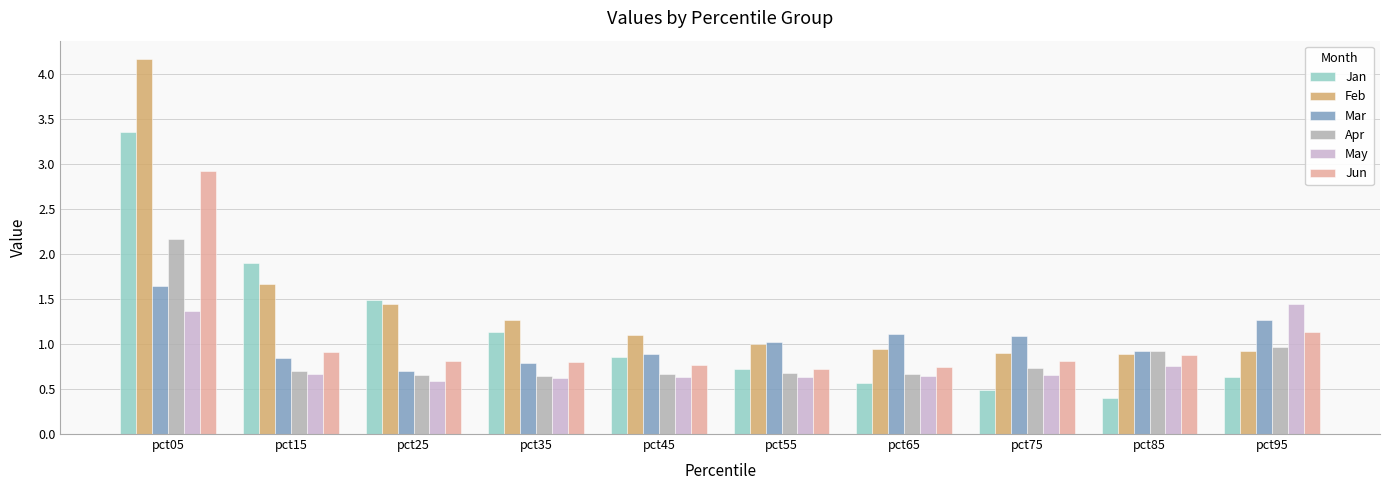

What are all the series names shown in the legend?

Jan, Feb, Mar, Apr, May, Jun